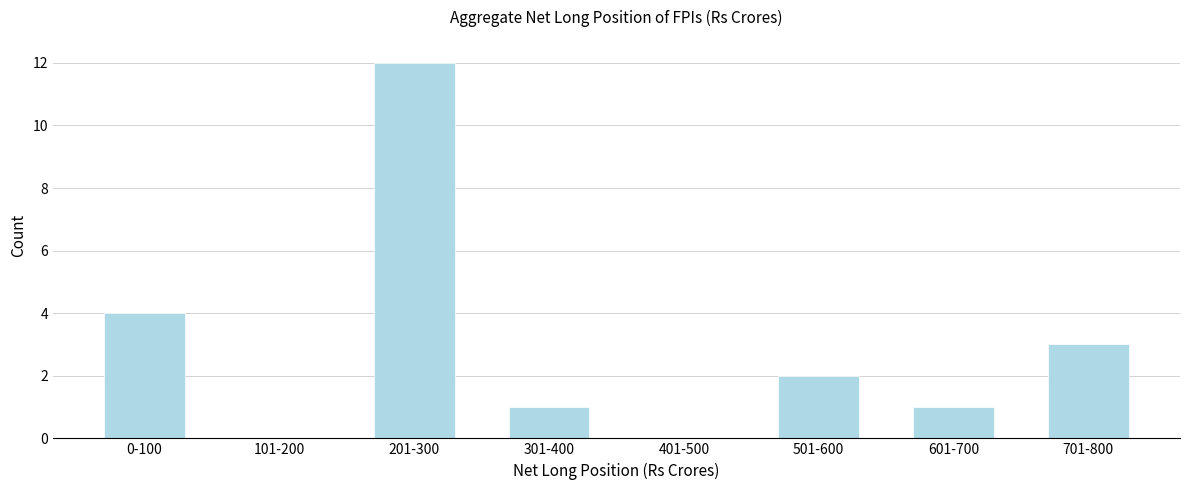

Reading left to right, what are all the values shown in this chart?

0-100=4	101-200=0	201-300=12	301-400=1	401-500=0	501-600=2	601-700=1	701-800=3